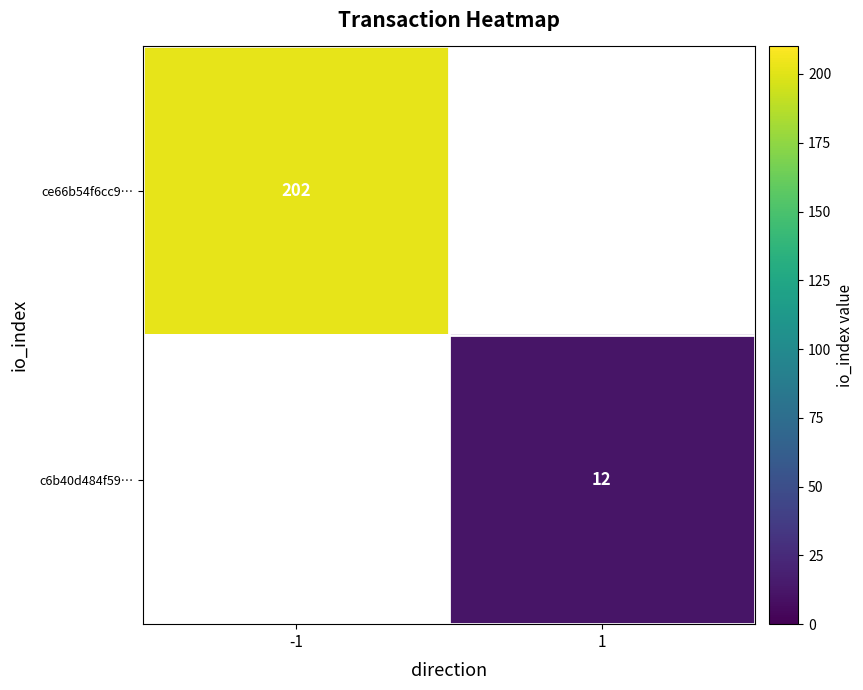

The value of ce66b54f6cc9… at -1 is 290. True or false?

False